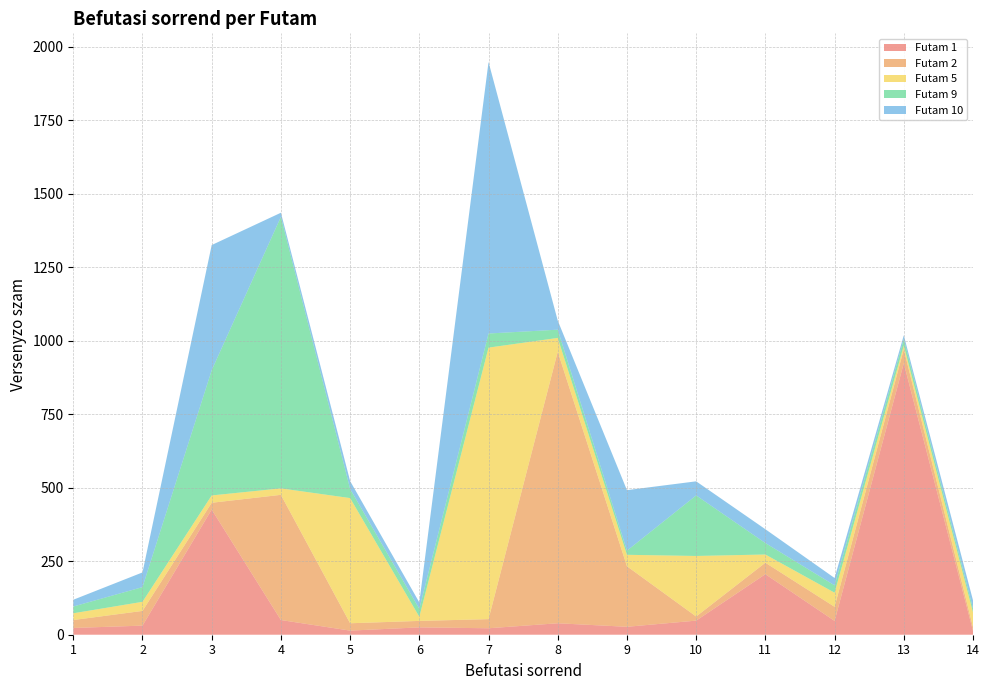

Reading right to left, list all the values displayed in this chart.

Futam 1: 14=13	13=924	12=47	11=206	10=48	9=27	8=39	7=22	6=25	5=14	4=50	3=426	2=31	1=23
Futam 2: 14=13	13=47	12=48	11=39	10=14	9=206	8=924	7=31	6=22	5=25	4=426	3=23	2=50	1=27
Futam 5: 14=50	13=13	12=48	11=28	10=206	9=39	8=47	7=924	6=14	5=426	4=22	3=25	2=31	1=23
Futam 9: 14=13	13=22	12=25	11=39	10=206	9=14	8=28	7=48	6=27	5=31	4=924	3=426	2=50	1=23
Futam 10: 14=28	13=13	12=25	11=47	10=48	9=206	8=31	7=924	6=22	5=27	4=14	3=426	2=50	1=23